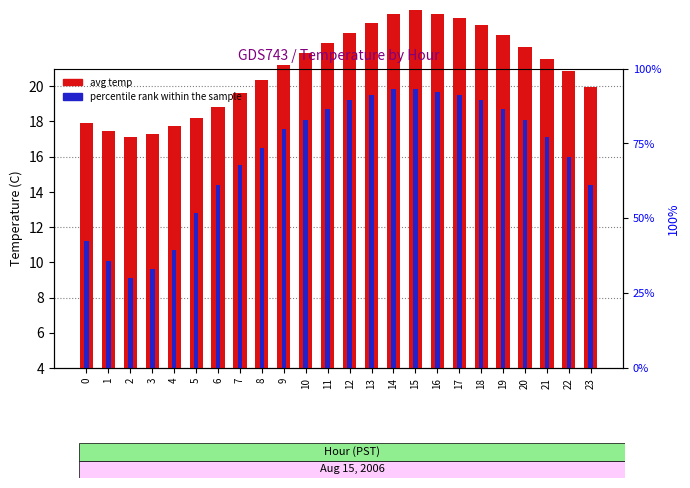

At how many categories does at least one series exceed 7?

24